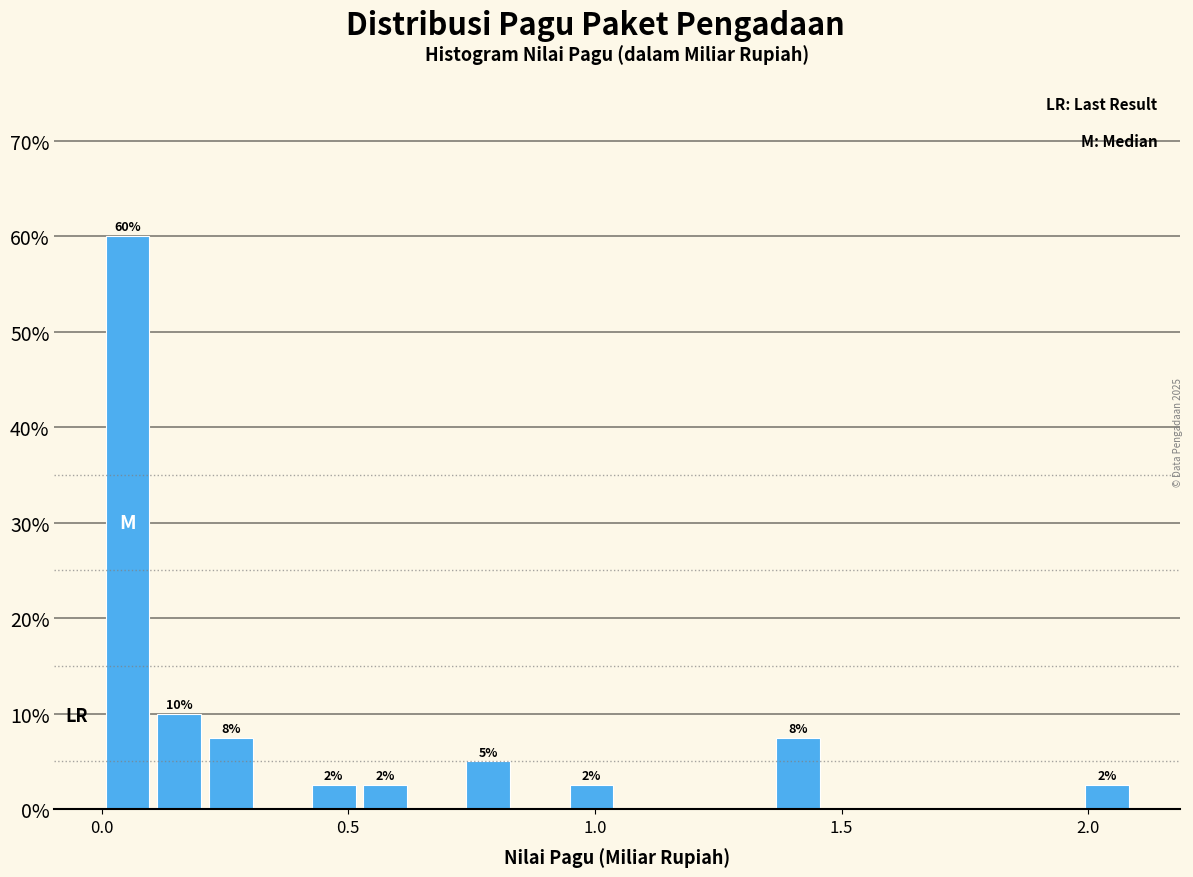

Around what value on the x-axis is the tallest bar? Give the approximate position of its centre, as read against the axis.

0.05